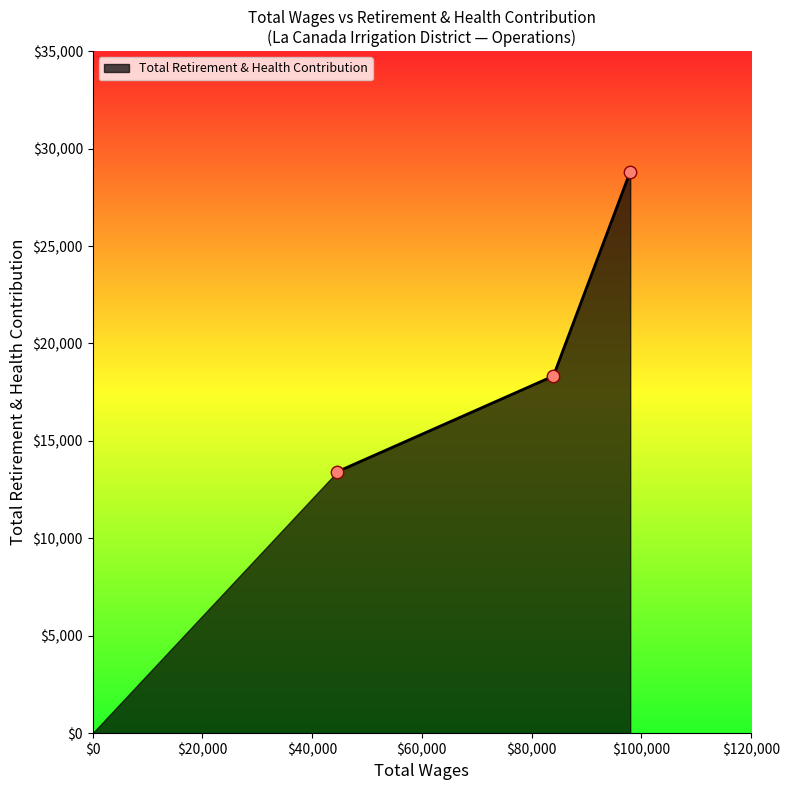

What is the minimum value shown in the chart?

13417